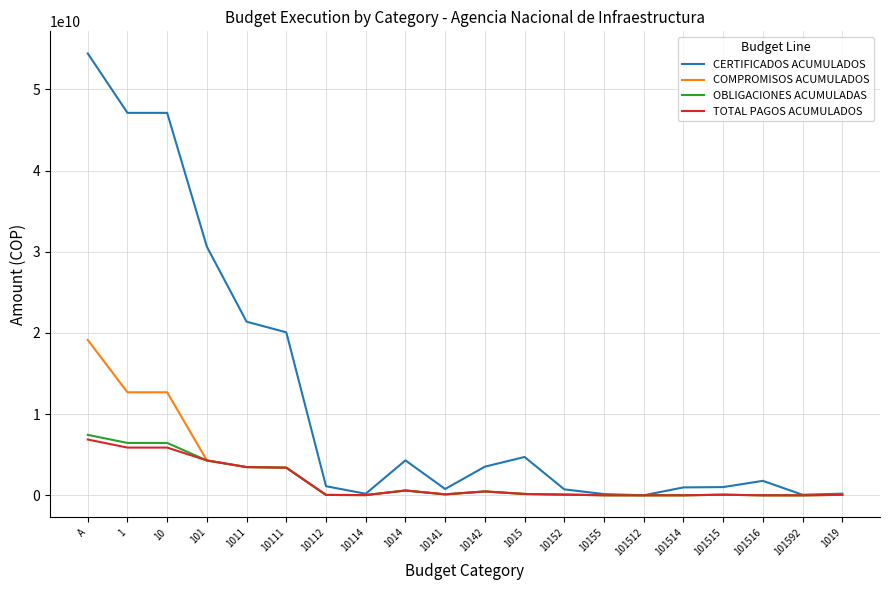

Which label corresponds to the largest value in the chart?

A